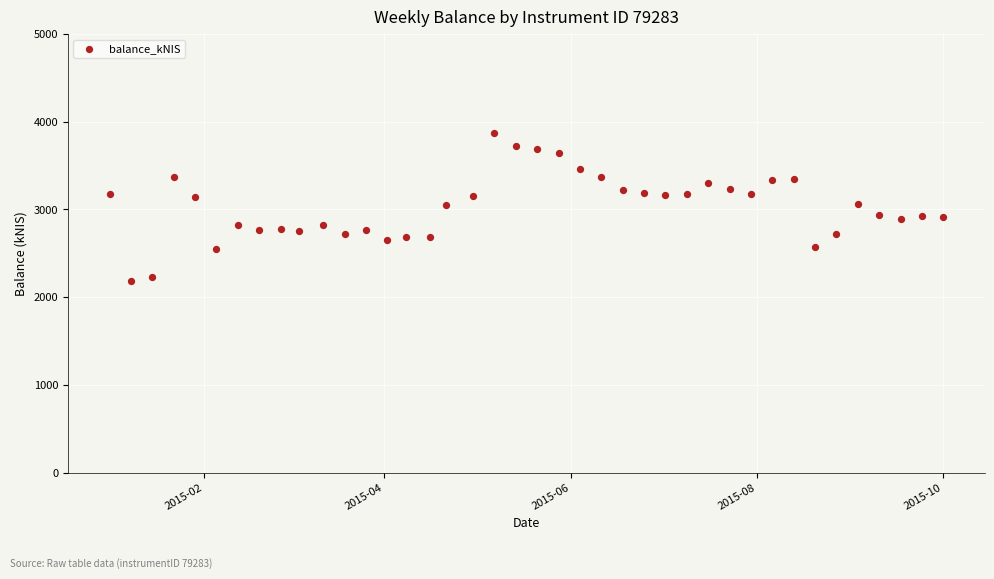

What is the range of X values (max minus min)?

273.0